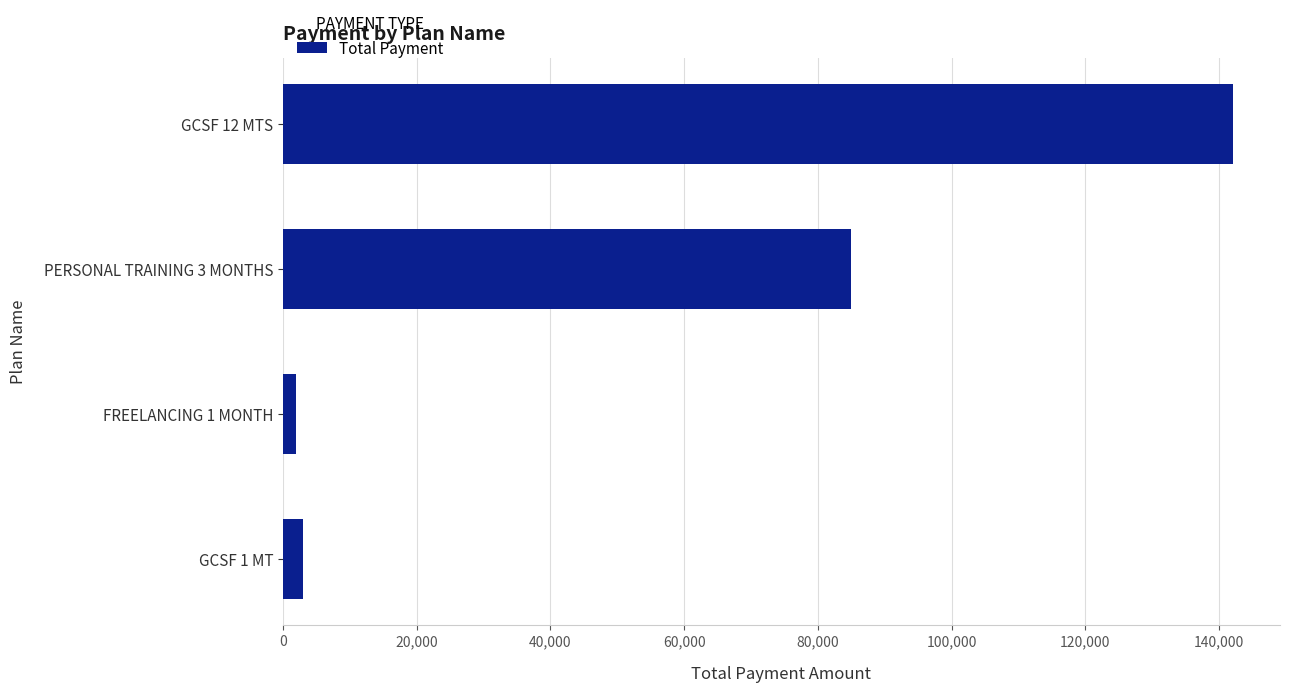

Where is the data nearest to the value 72000?

PERSONAL TRAINING 3 MONTHS